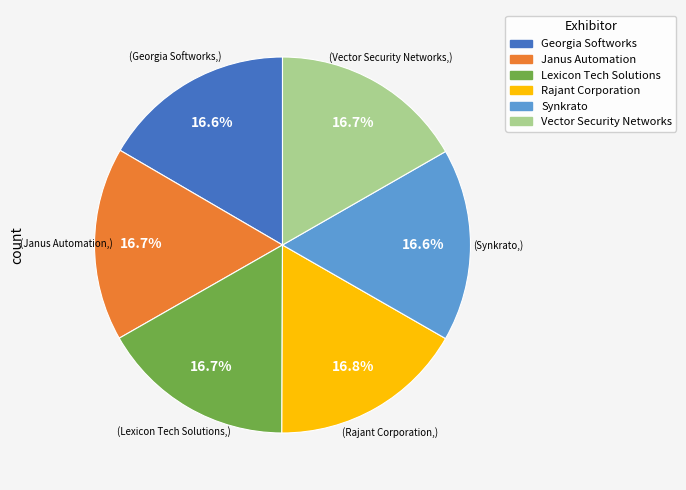

The Lexicon Tech Solutions slice represents 17% of the pie. True or false?

True